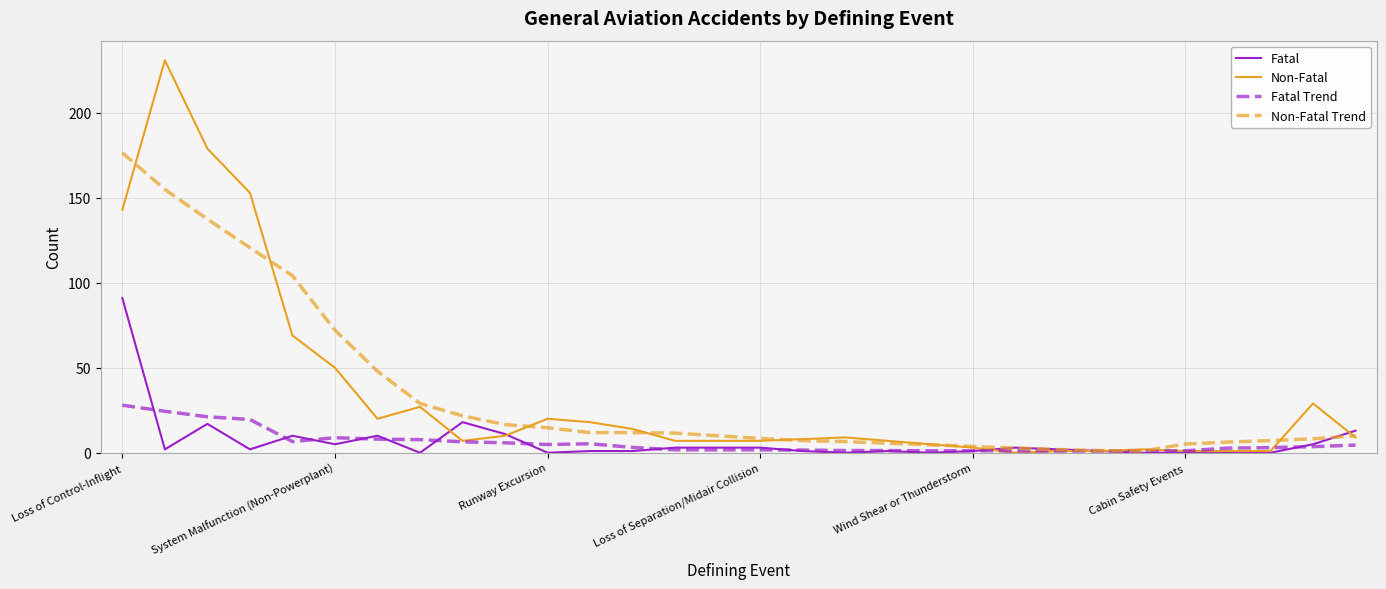

Rank the series by their maximum value, from lowest to highest.

Fatal Trend, Fatal, Non-Fatal Trend, Non-Fatal